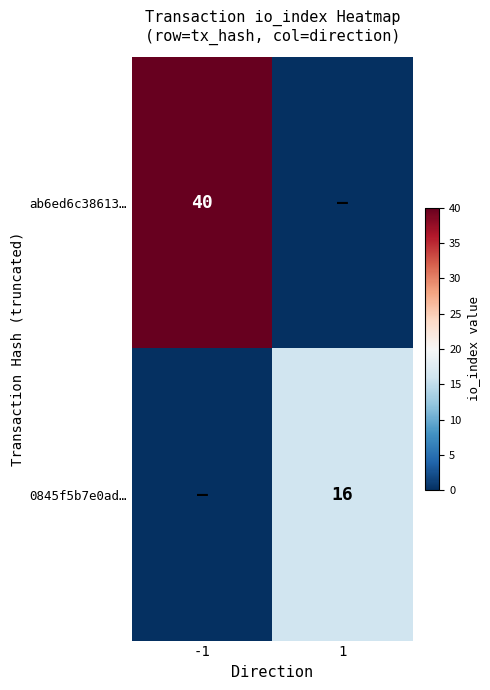

Is it true that 0845f5b7e0ad… equals 16 at 1?

True